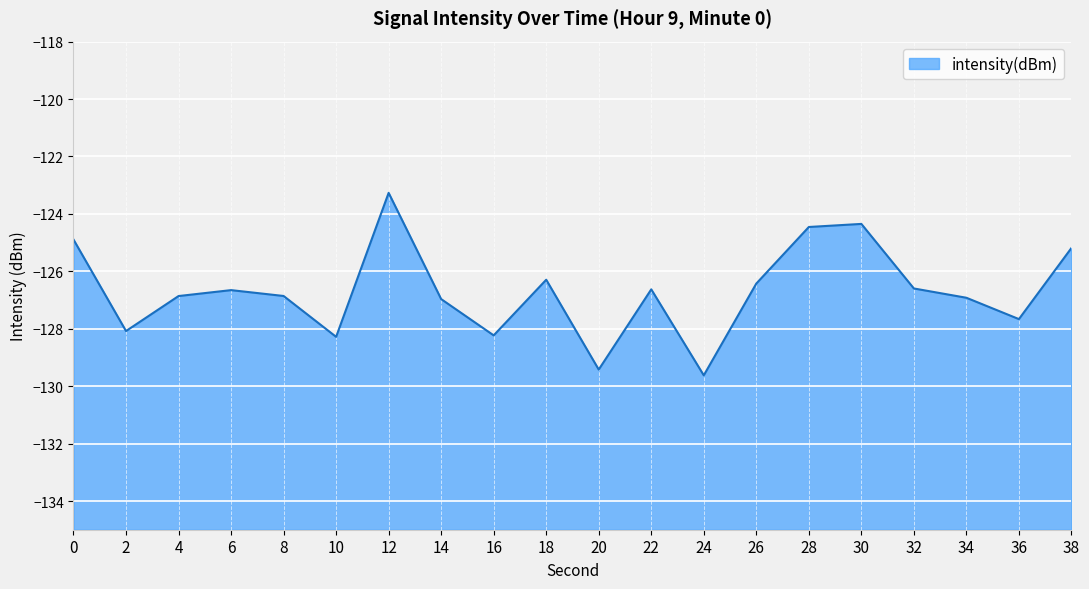

True or false: the data shows -128.3 at 10.

True